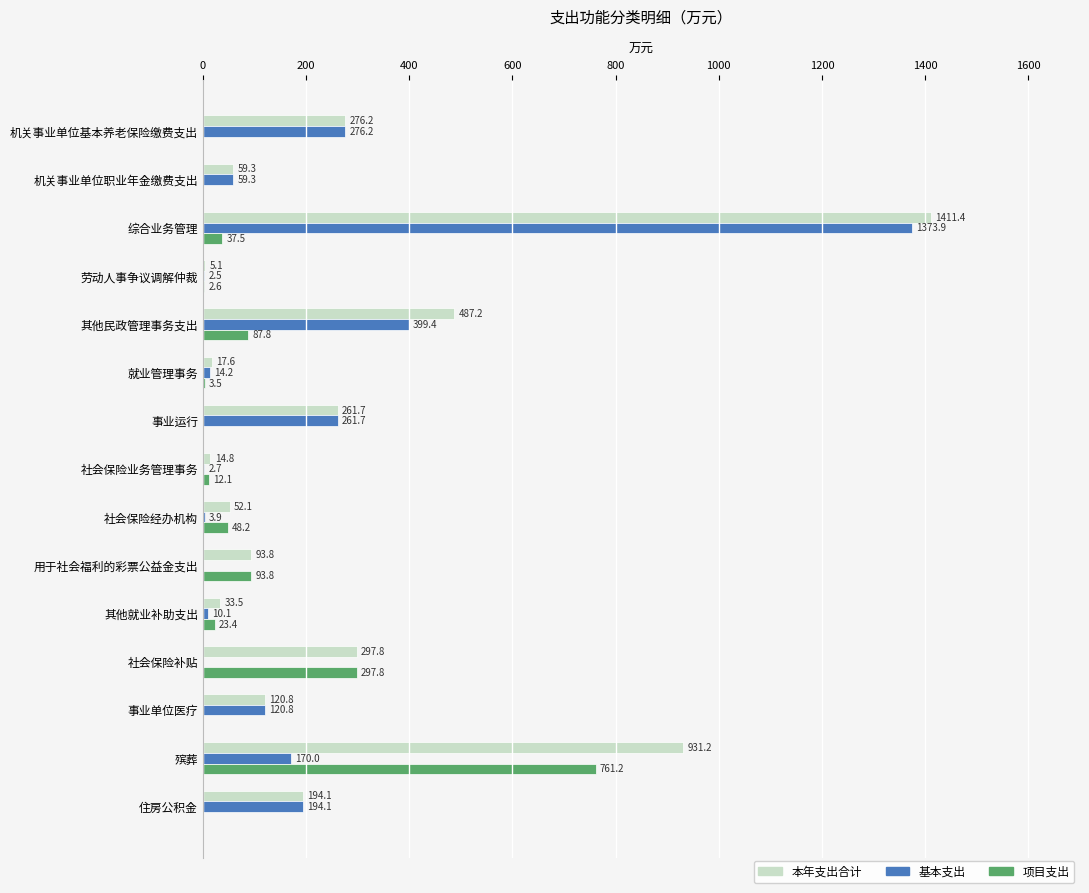

Which series has the widest spread of values?

本年支出合计